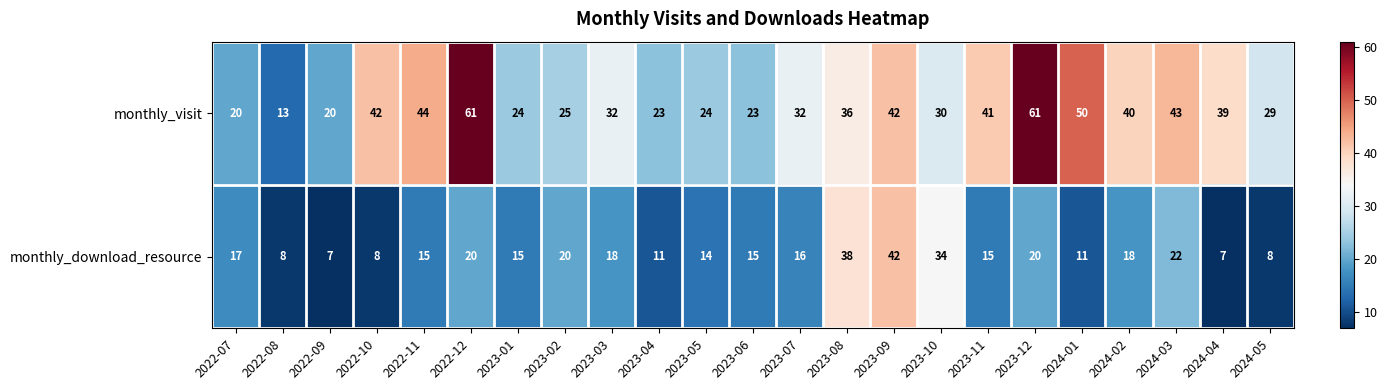

What is the sum of the monthly_download_resource values at 2022-12 and 2023-10?

54